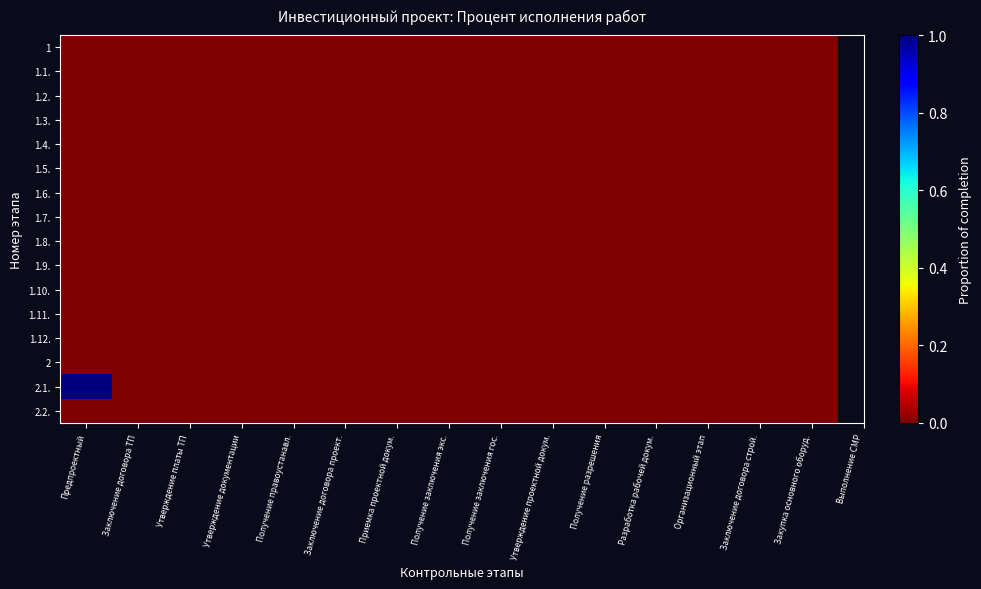

At which category does the chart reach its peak across all series?

Предпроектный